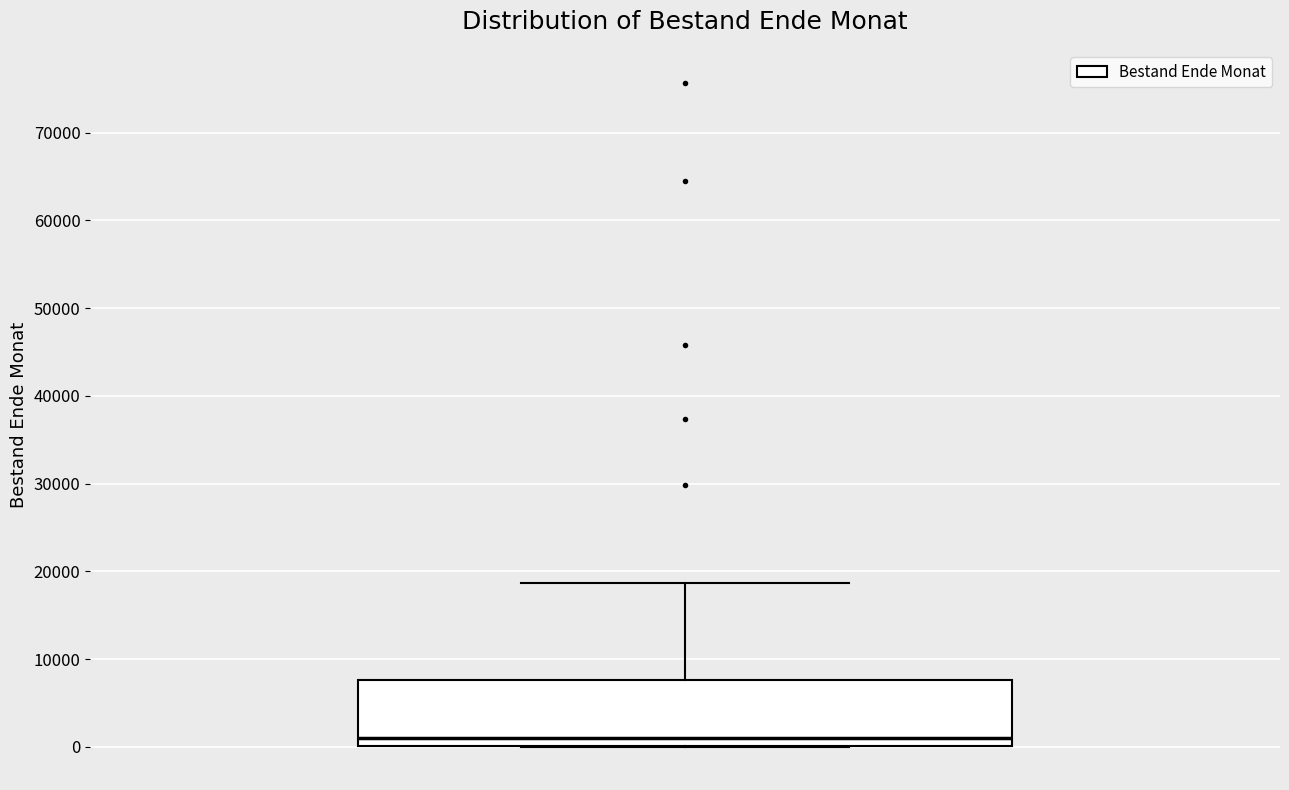

Read this box plot against the y-axis: the position of the median line, the range covered by the box, and the ends of both whiskers. The values are not printed on the chart, so give them approximately, as read against the axis.

median 1000, box 0 to 8000, whiskers 0 to 19000